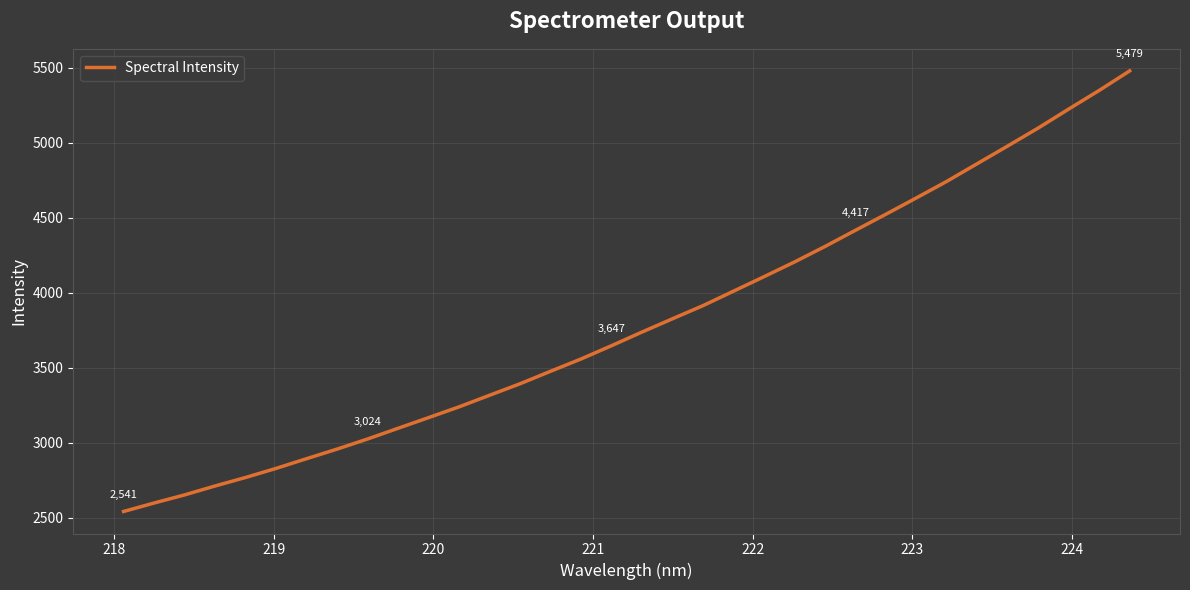

What is the smallest value displayed?

2540.6